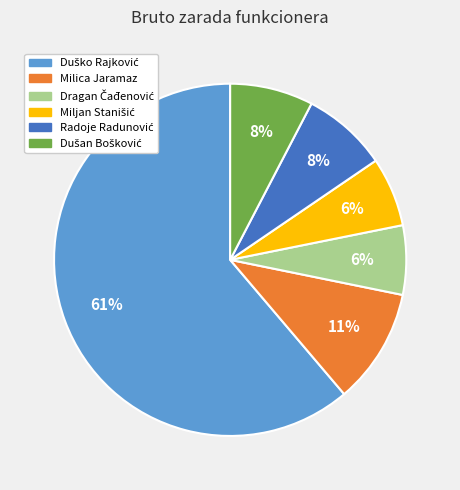

Is there any slice that represents more than half of the pie?

Yes